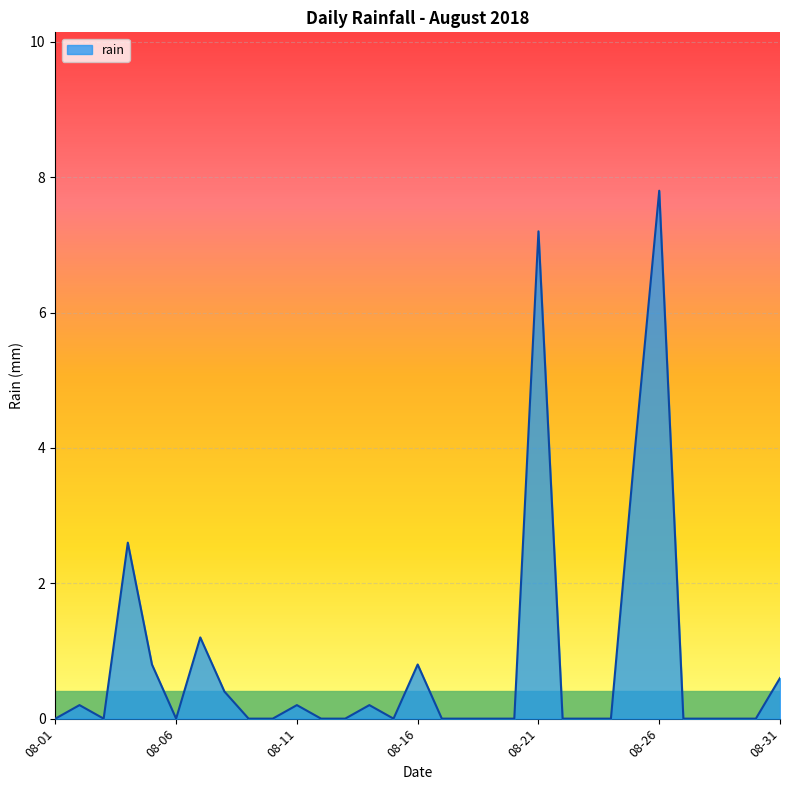

What is the difference between the maximum and minimum values?

7.8